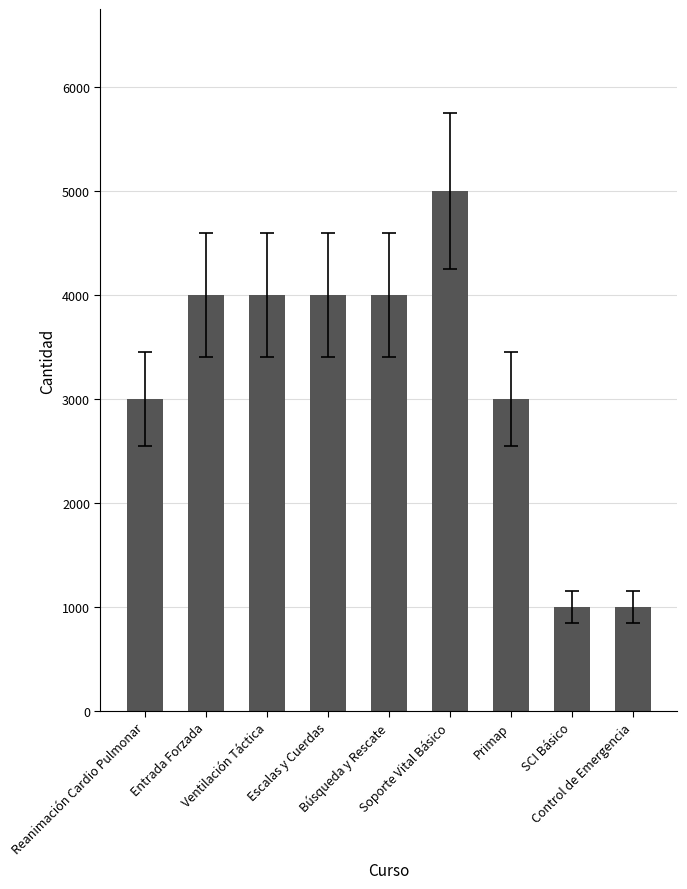

Reading left to right, list all the values displayed in this chart.

Reanimación Cardio Pulmonar=3000	Entrada Forzada=4000	Ventilación Táctica=4000	Escalas y Cuerdas=4000	Búsqueda y Rescate=4000	Soporte Vital Básico=5000	Primap=3000	SCI Básico=1000	Control de Emergencia=1000